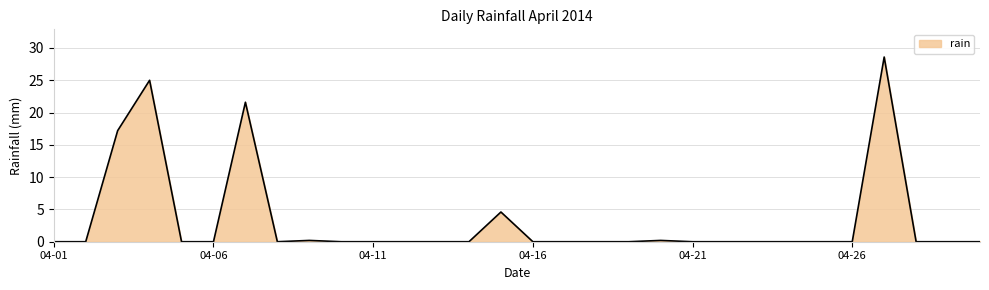

What is the greatest value displayed?

28.6